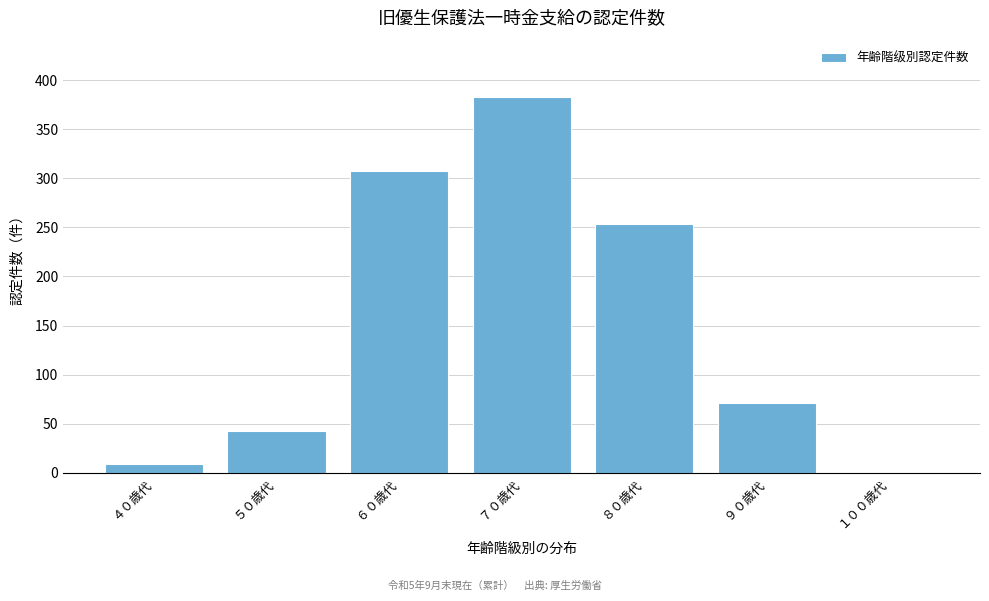

Reading right to left, list all the values displayed in this chart.

１００歳代=1	９０歳代=71	８０歳代=254	７０歳代=383	６０歳代=308	５０歳代=42	４０歳代=9